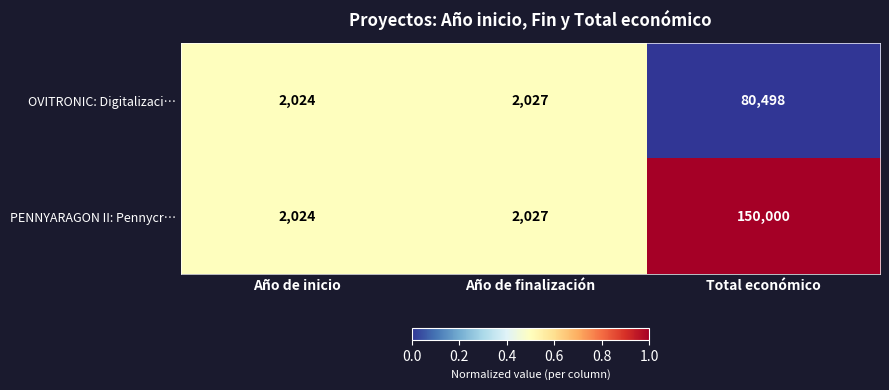

Is it true that OVITRONIC: Digitalizaci… equals 80498 at Total económico?

True